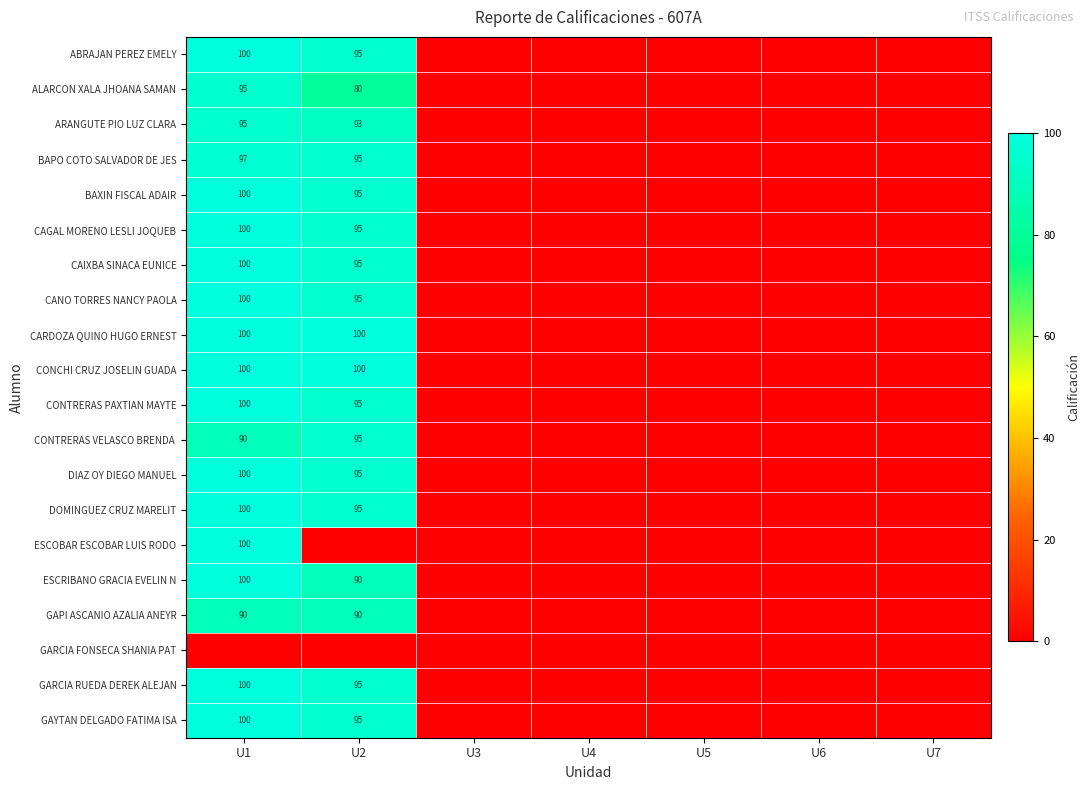

Is it true that CARDOZA QUINO HUGO ERNEST equals 100 at U1?

True